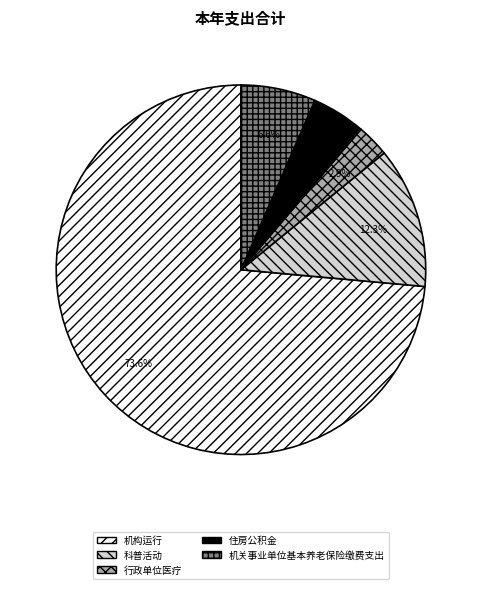

Between 机构运行 and 行政单位医疗, which is larger?

机构运行